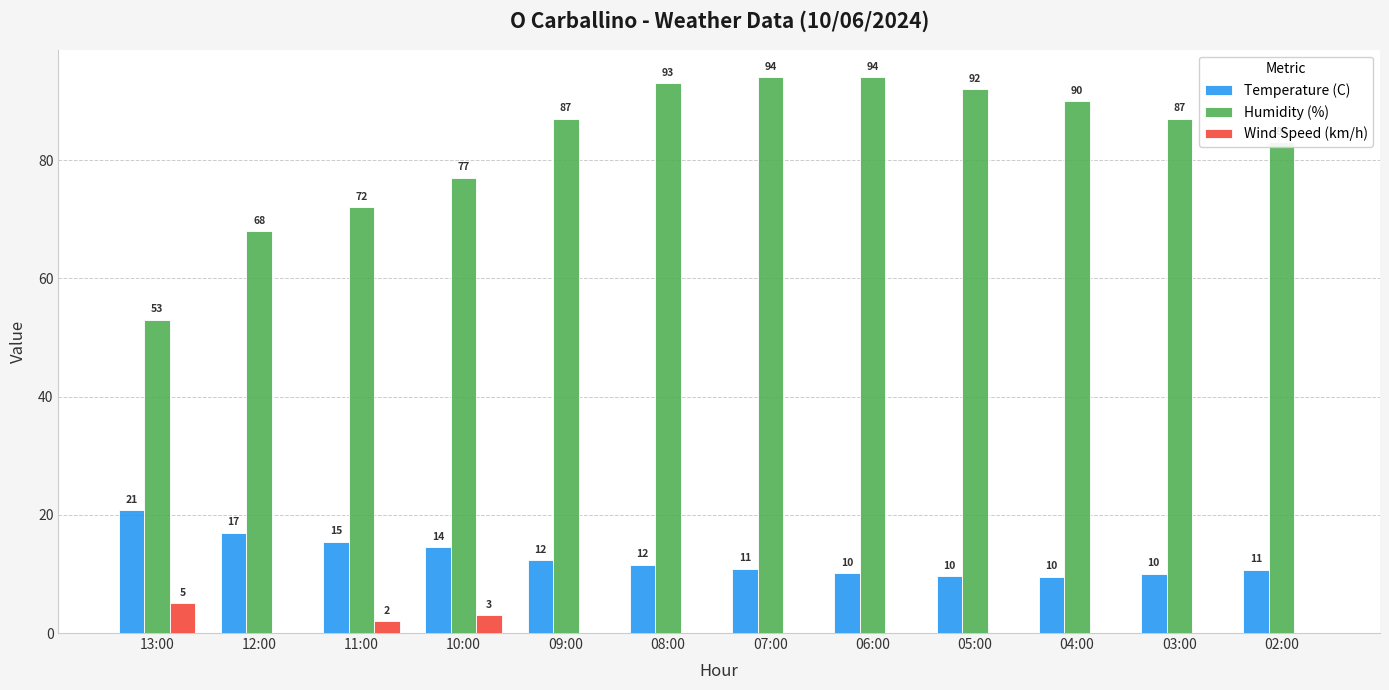

True or false: Humidity (%) has a value of 83.0 at 02:00.

True